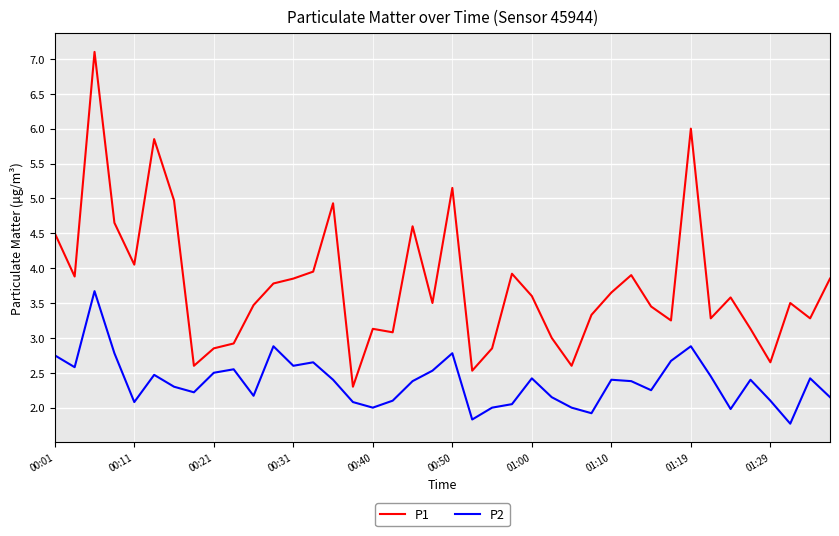

True or false: P1 and P2 intersect in this chart.

False